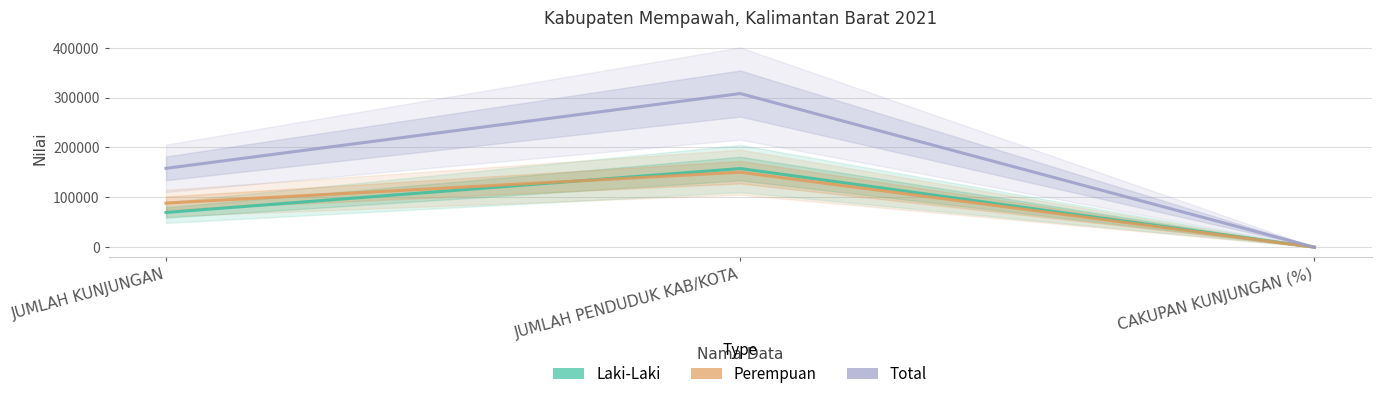

What is the value of the Perempuan point at the 2nd from the left?

150351.0